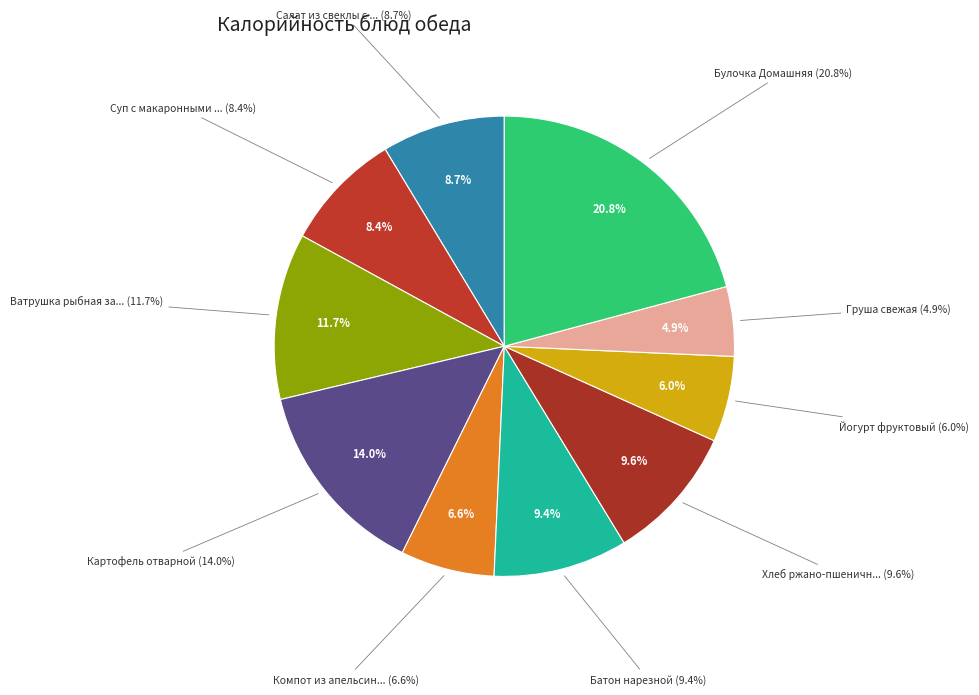

Which category has the smallest portion of the pie?

Груша свежая